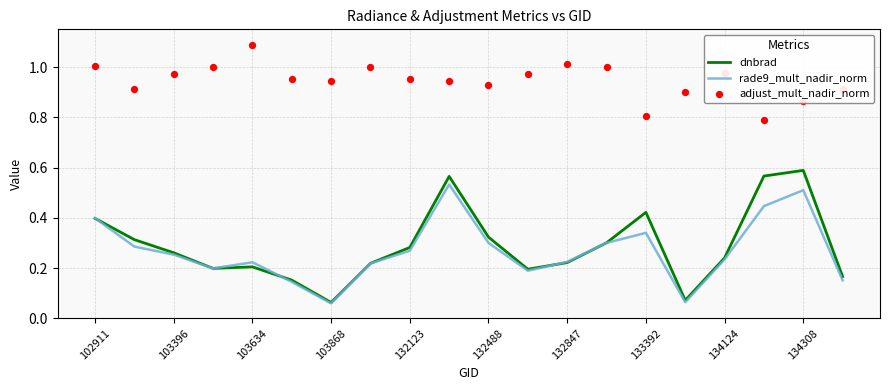

The value of dnbrad at 132847 is 0.3. True or false?

False